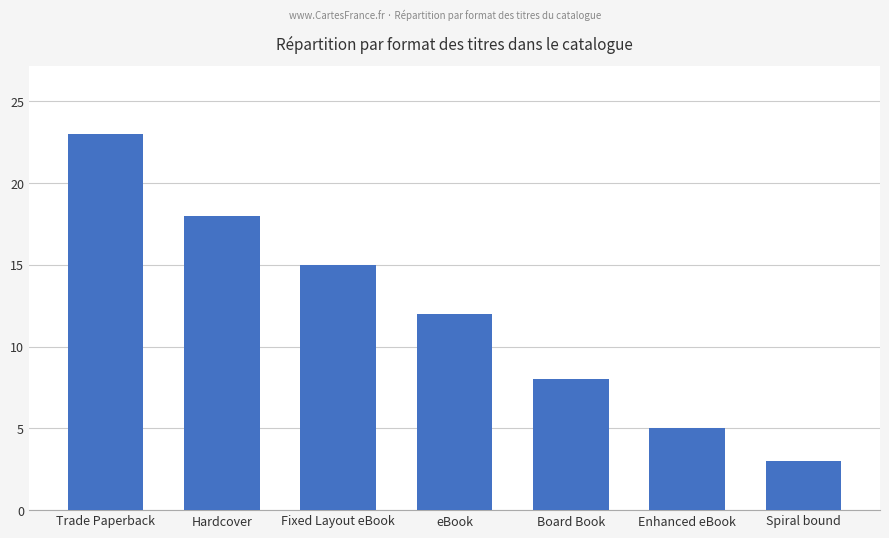

Reading left to right, list all the values displayed in this chart.

23	18	15	12	8	5	3